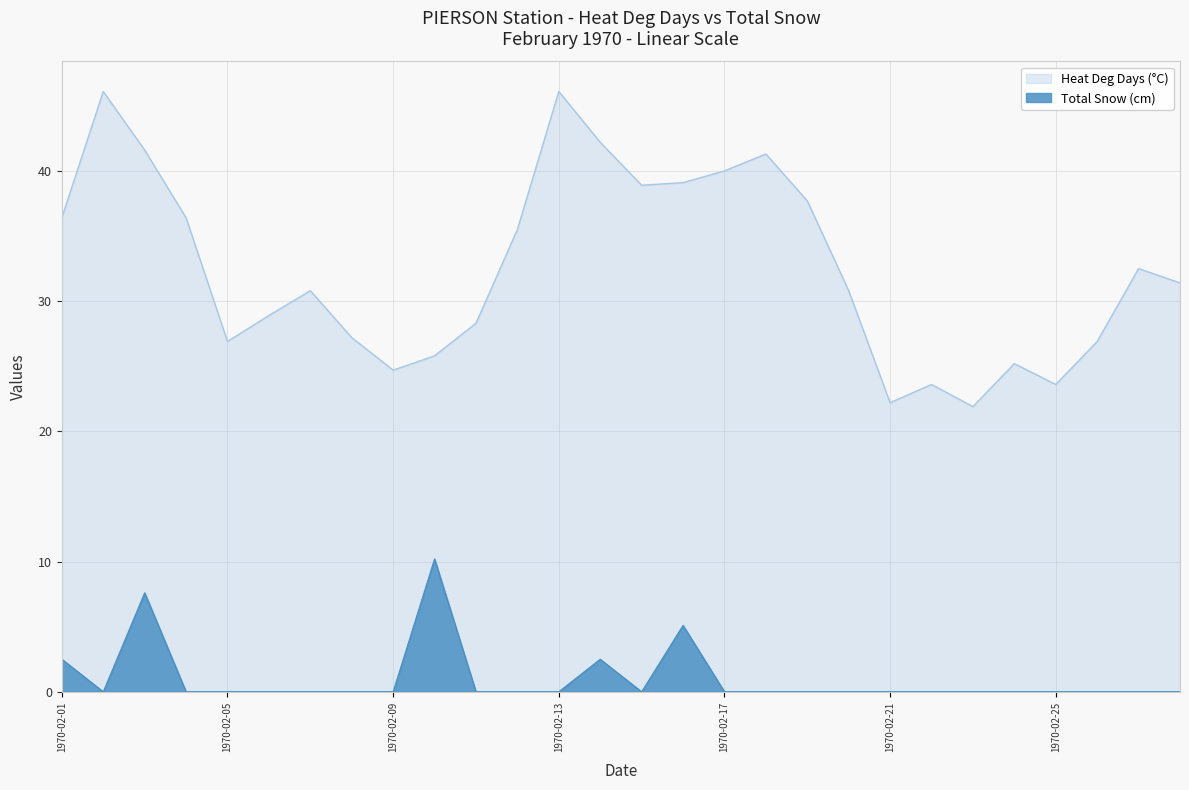

How many lines are shown in the chart?

2